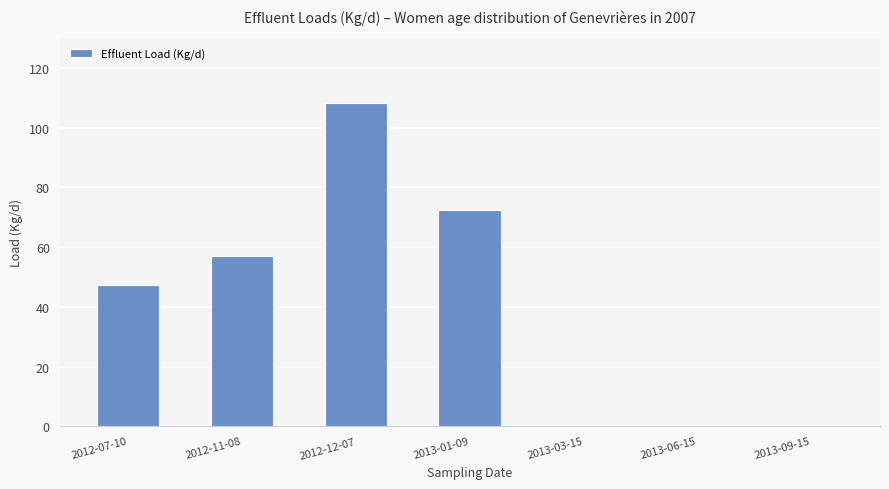

What is the change in value from 2012-07-10 to 2012-12-07?

+61.1